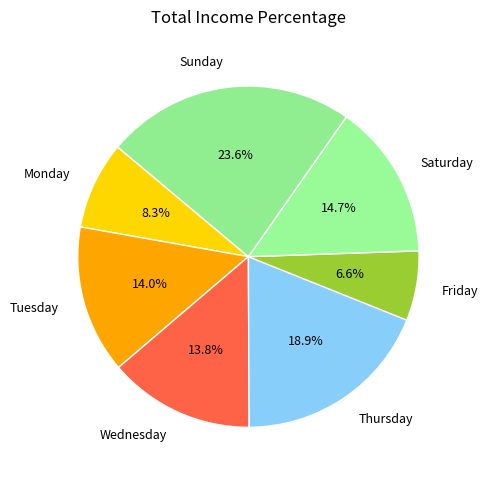

Combined, what portion of the pie is Friday and Thursday?

25.5%